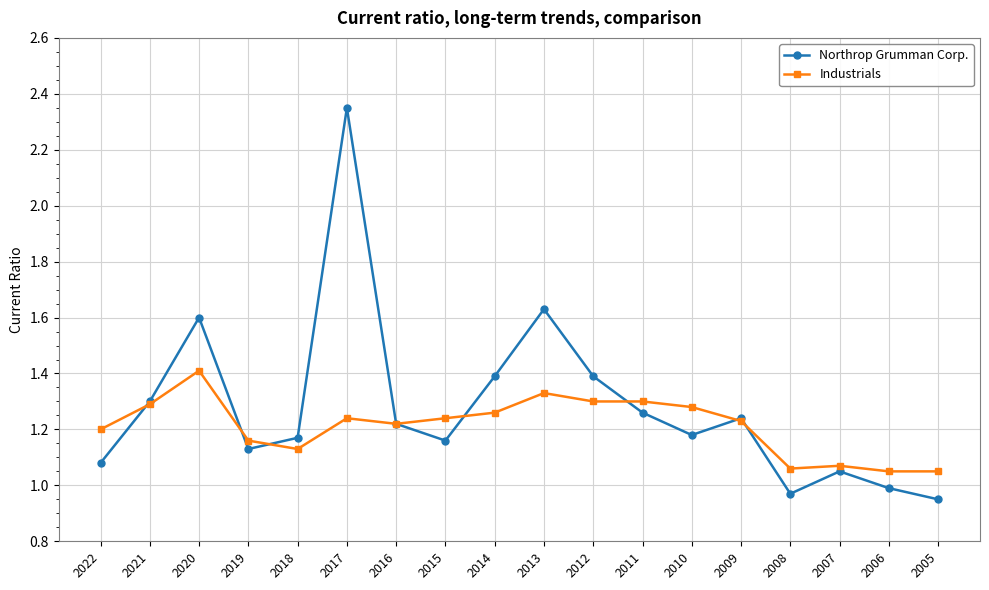

Where is the first local minimum for Industrials?

2018